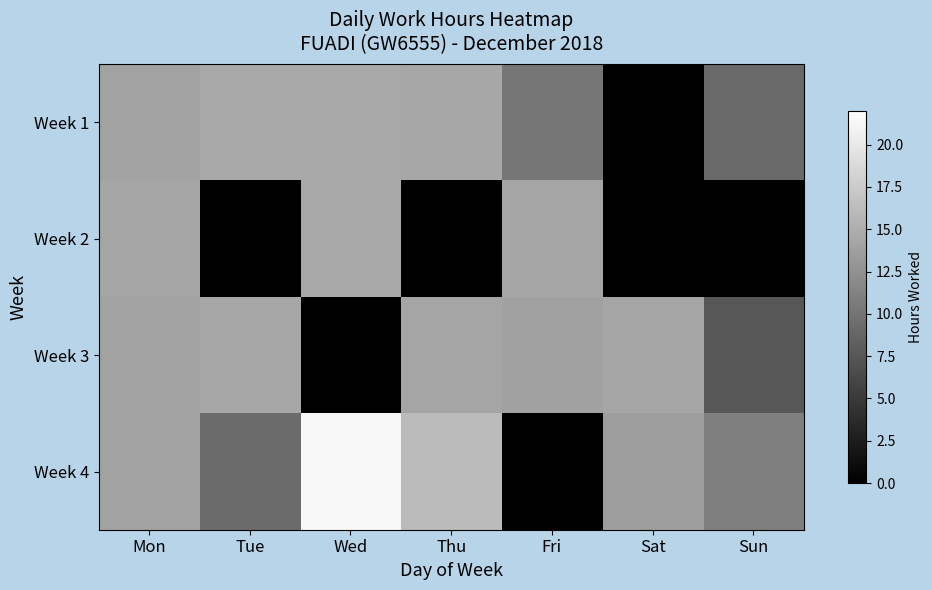

How many distinct data groups are displayed?

4